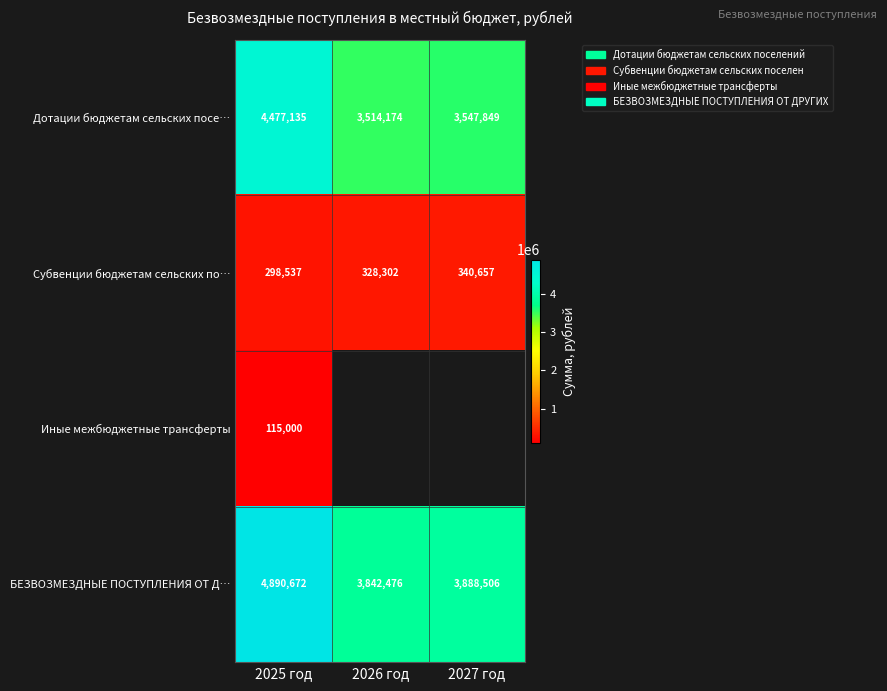

What value does the Дотации бюджетам сельских посе… series have at 2027 год?

3547849.0